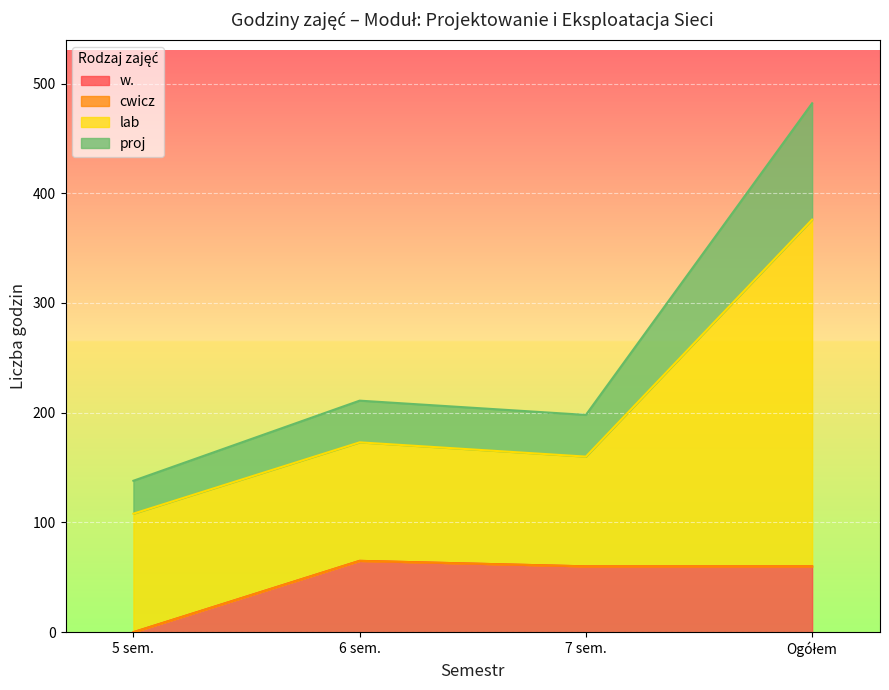

What is the label of the 3rd point from the right?

6 sem.